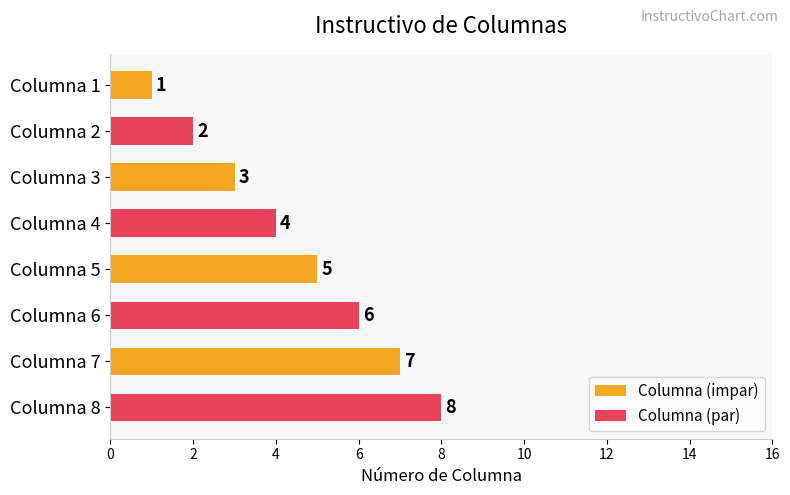

Is the value of Columna (impar) at Columna 3 greater than the value of Columna (par) at Columna 3?

No